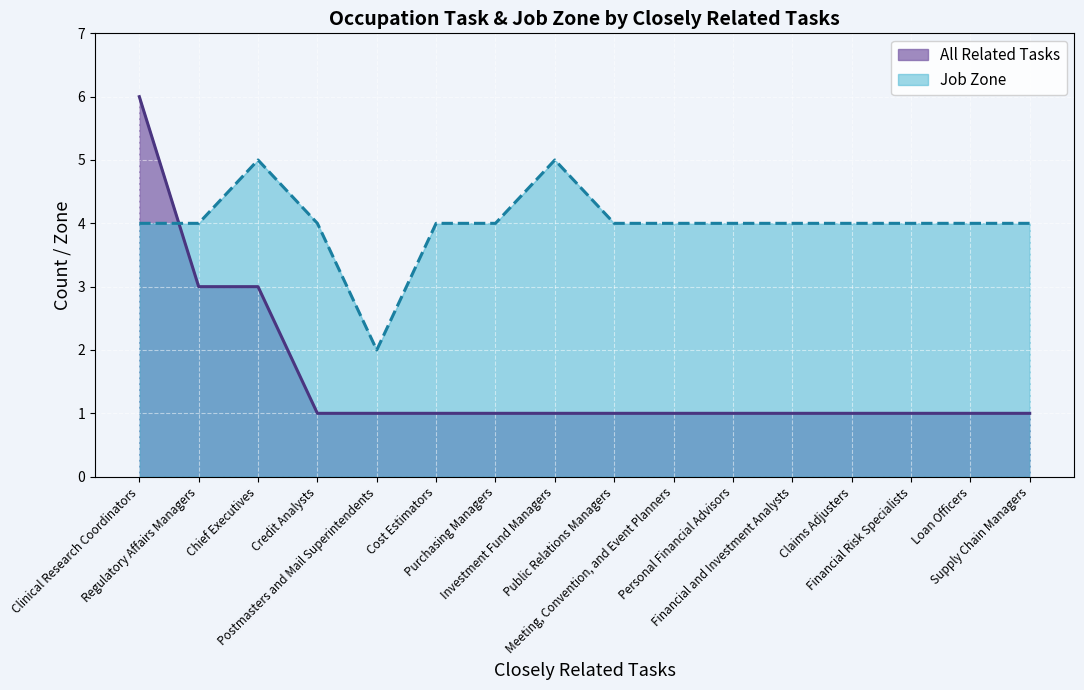

Between which two adjacent categories do Job Zone and All Related Tasks first intersect?

Clinical Research Coordinators and Regulatory Affairs Managers